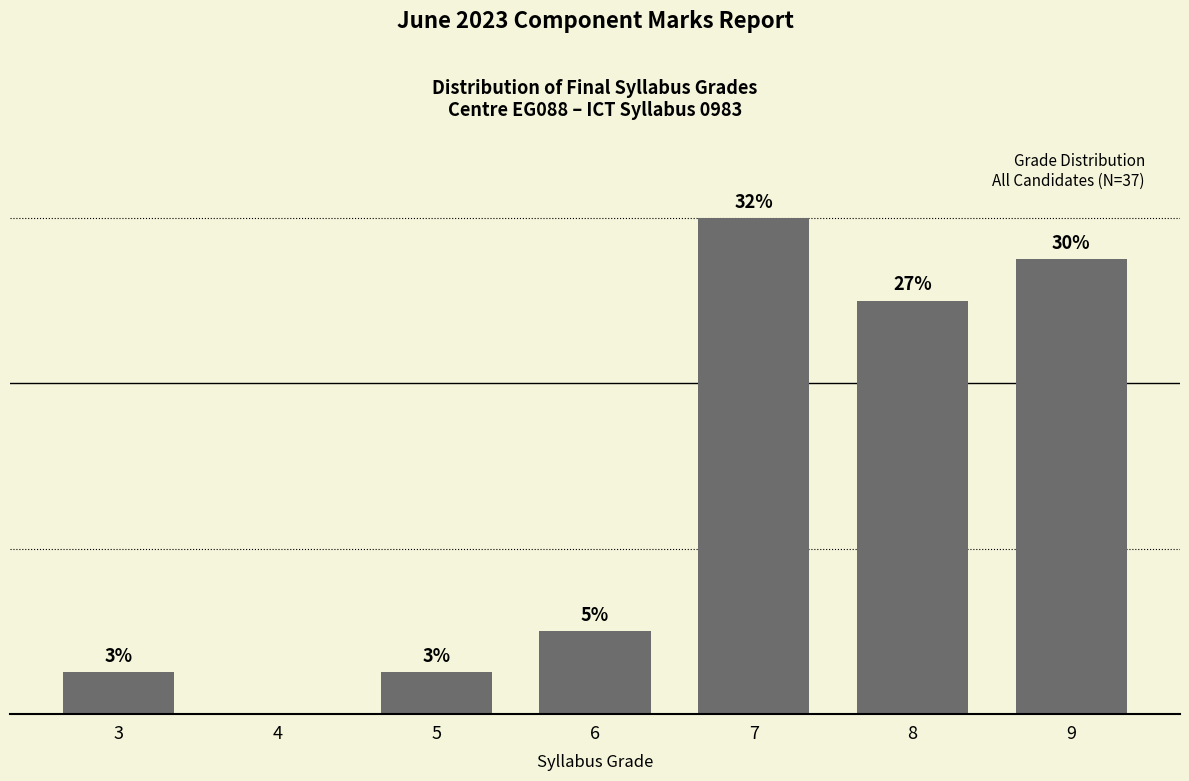

Between 4 and 6, which is larger?

6